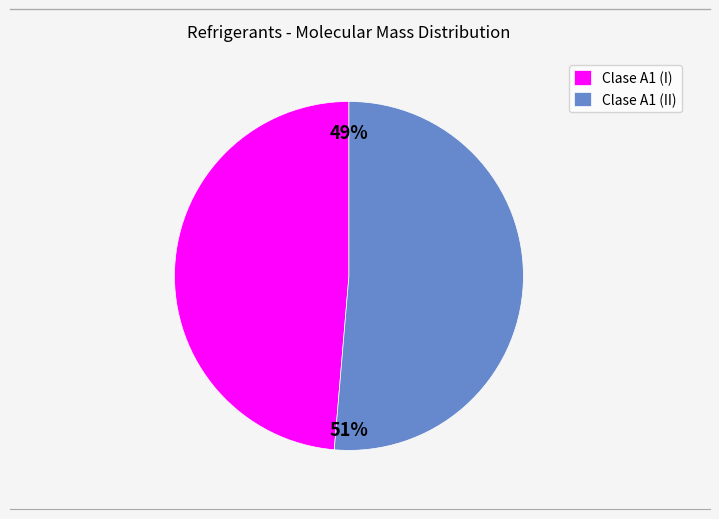

To the nearest percent, what is the average slice percentage?

50%